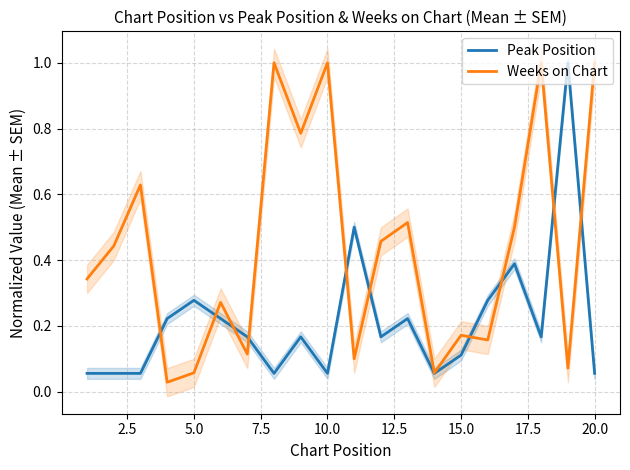

The value of Weeks on Chart at 20.0 is 1.0. True or false?

True